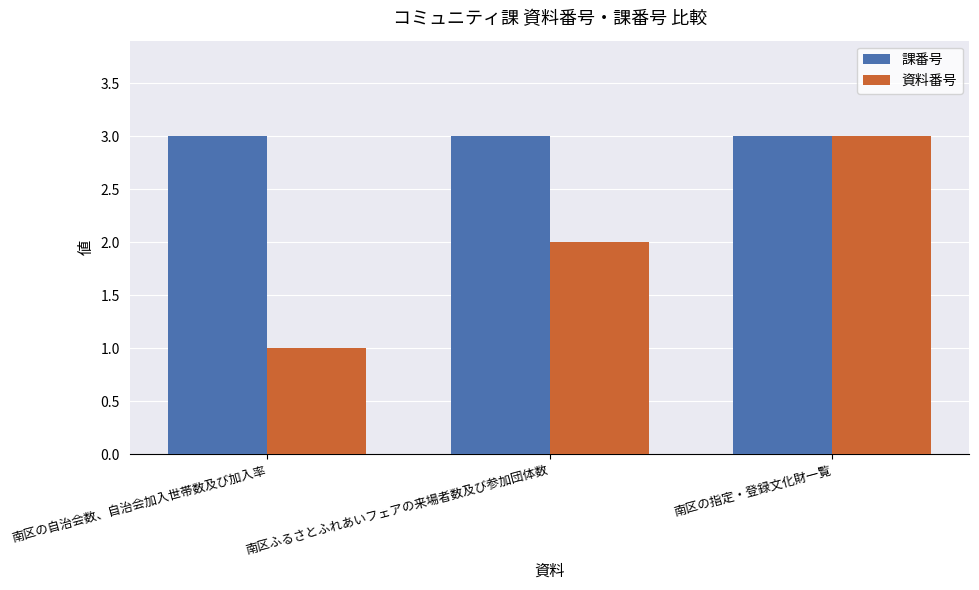

Count the number of categories in the chart.

3